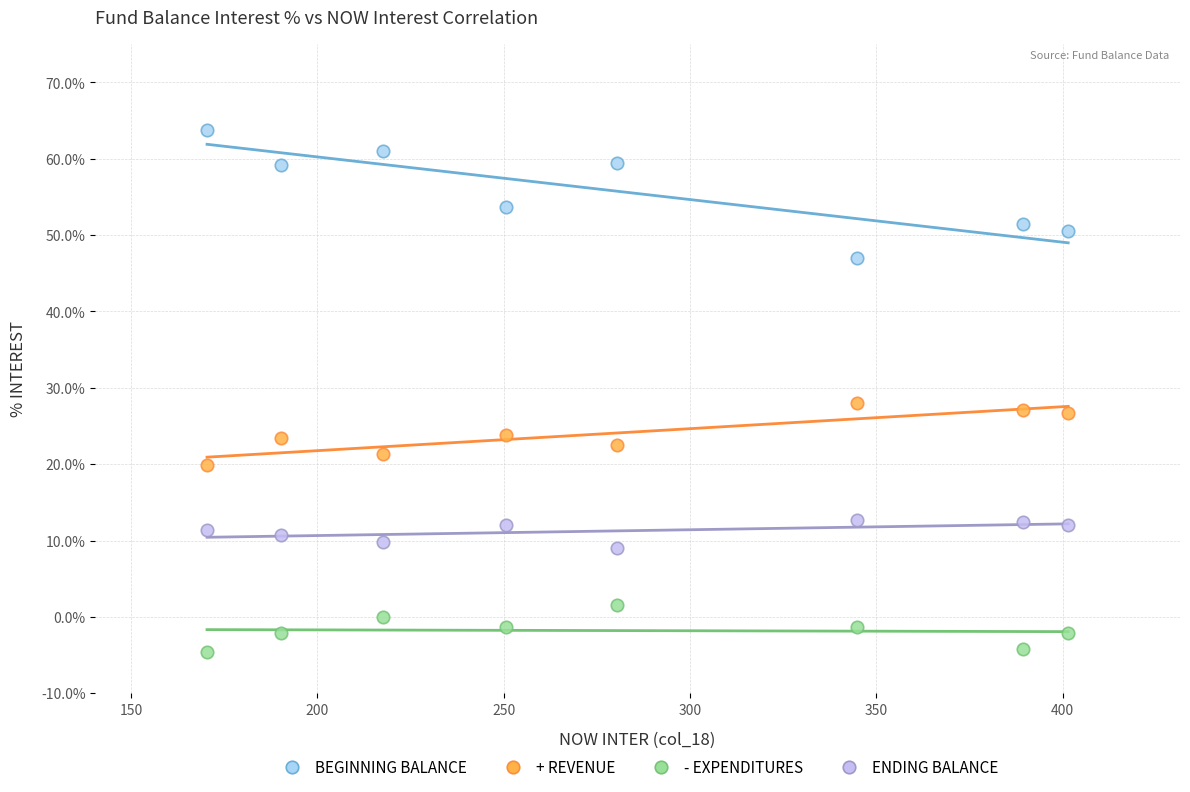

Which series reaches the maximum Y coordinate?

BEGINNING BALANCE